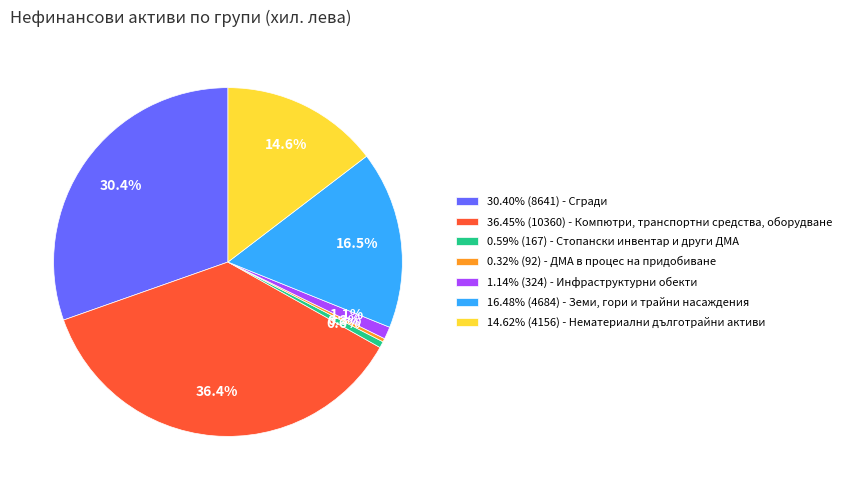

How many segments does this pie chart have?

7